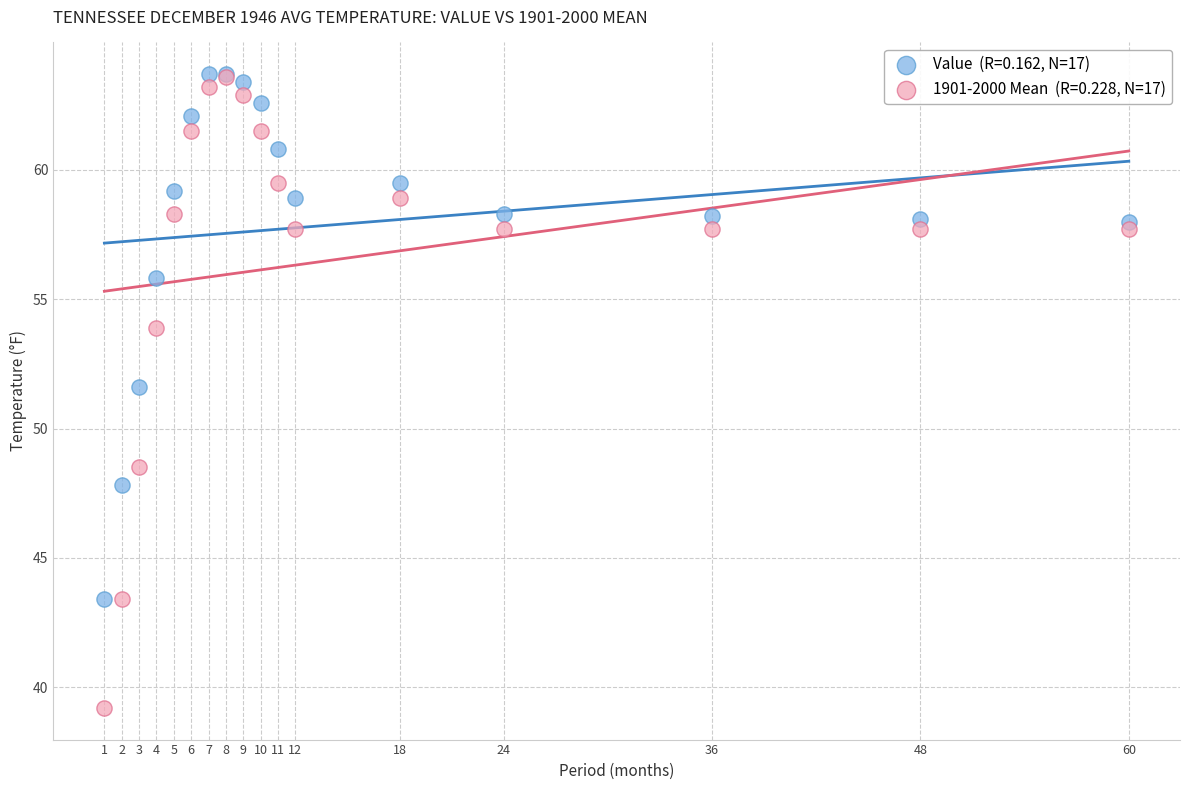

Across all series, what Y value is closest to 51?

51.6